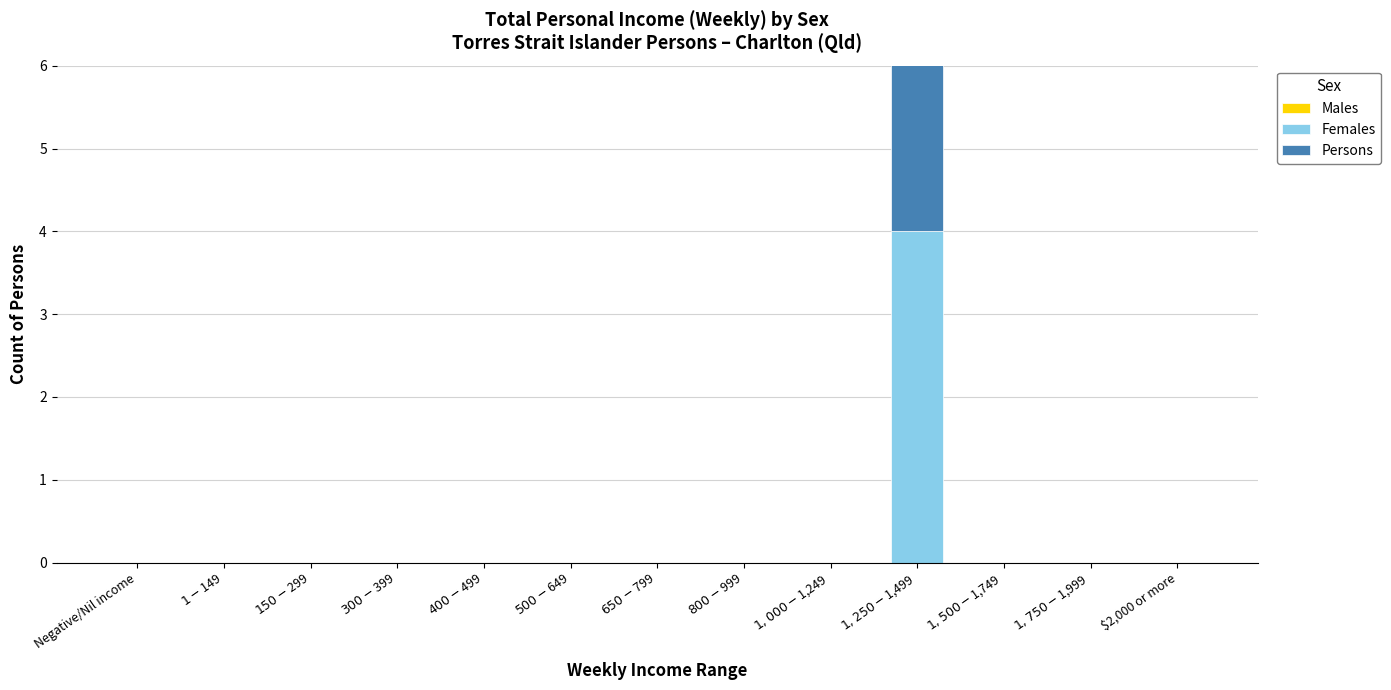

What is the sum of all Persons values?

4